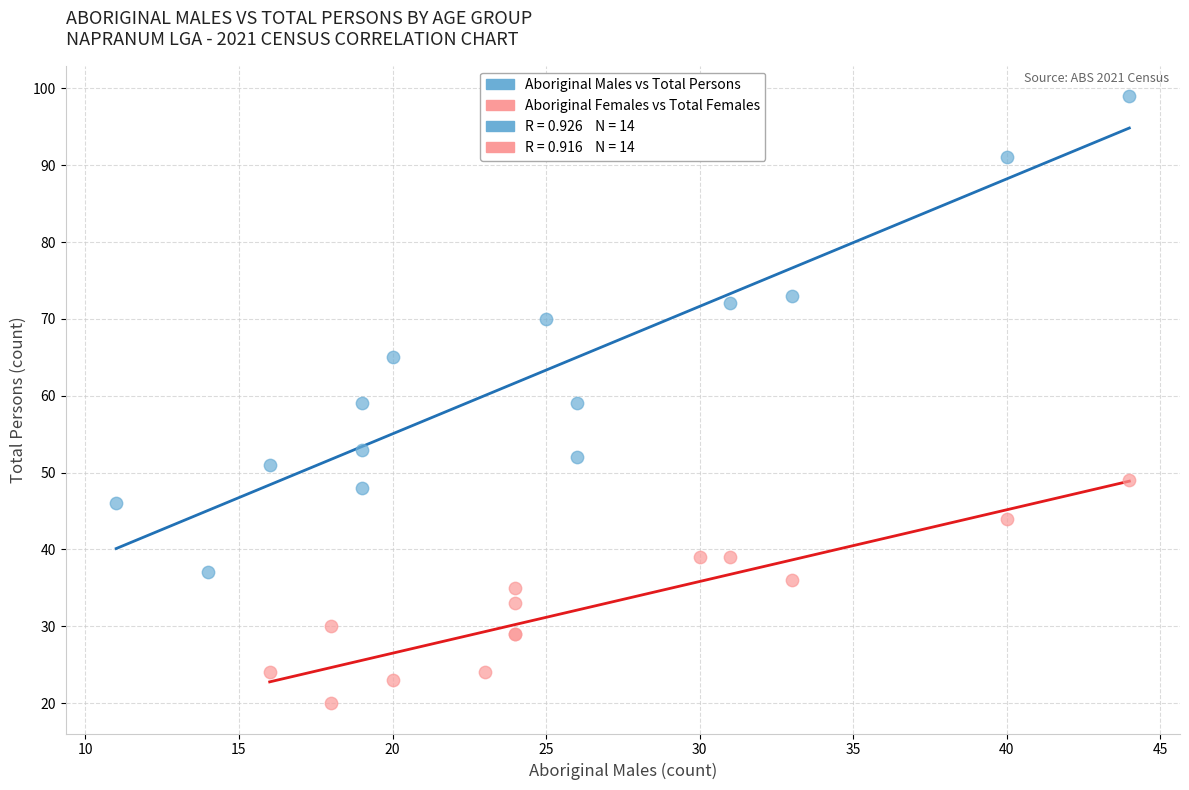

Which series contains the lowest Y value?

Aboriginal Females vs Total Females